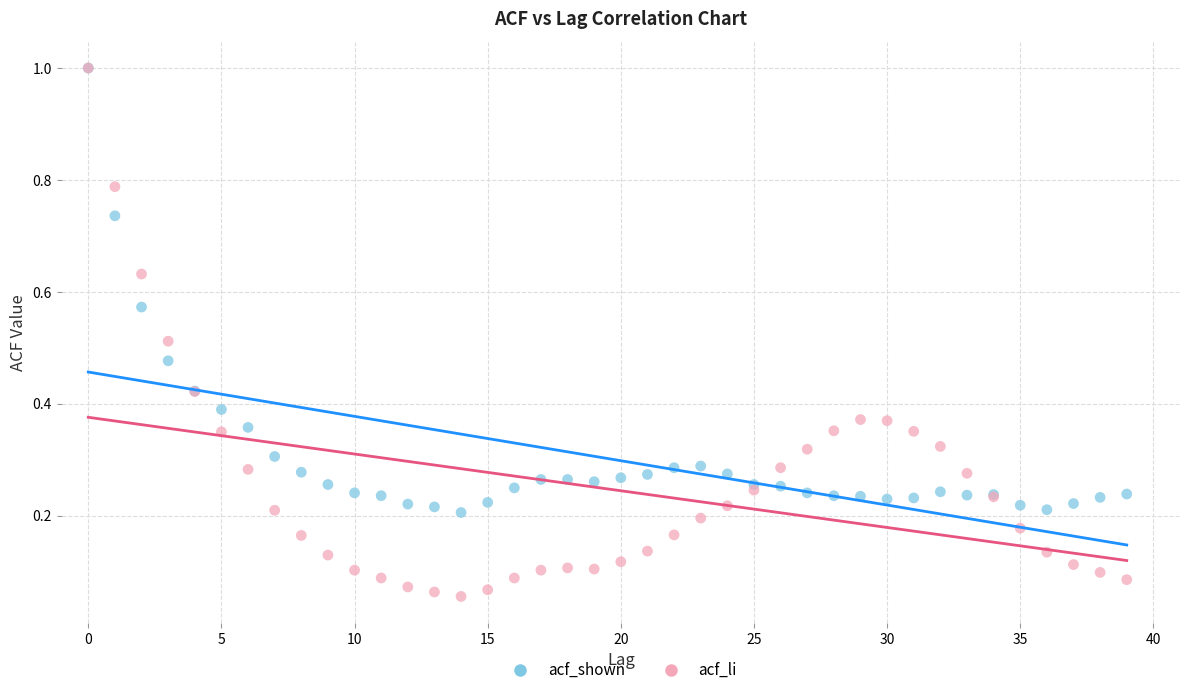

Which series has the largest Y range (max minus min)?

acf_li